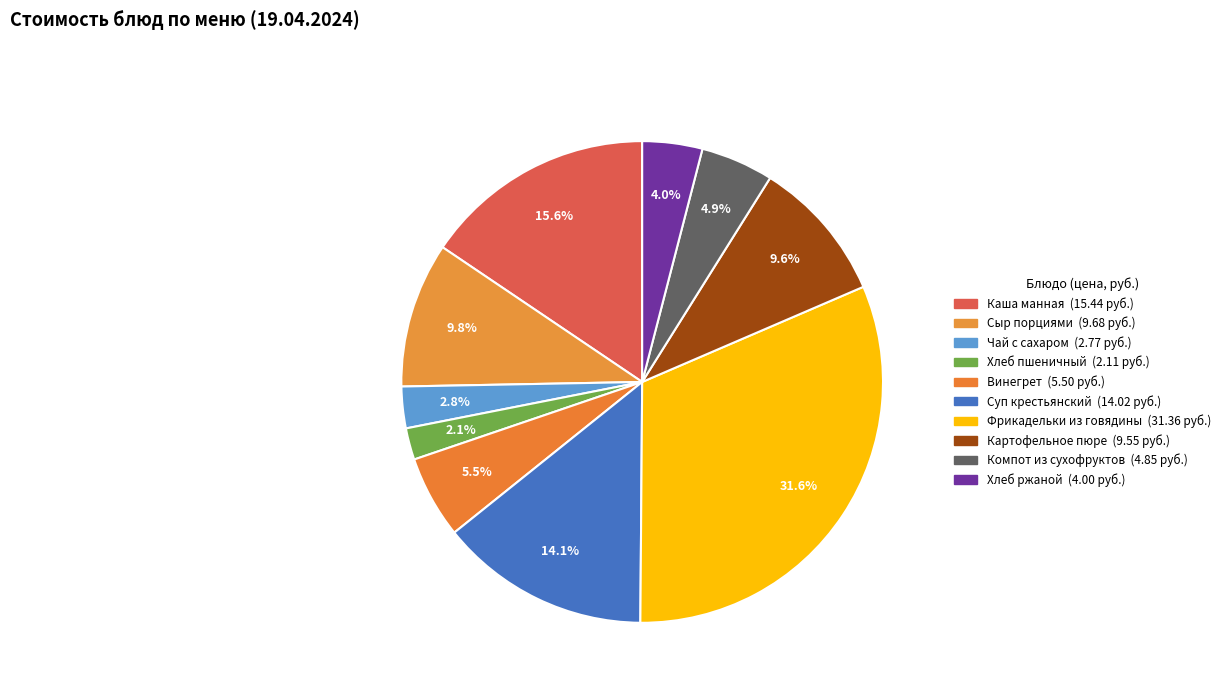

To the nearest percent, what is the average slice percentage?

10%